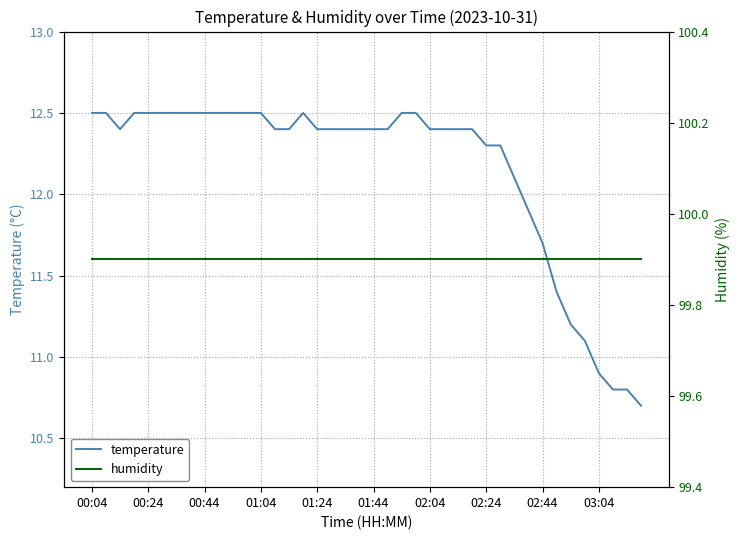

What is the average value of the temperature series?

12.1